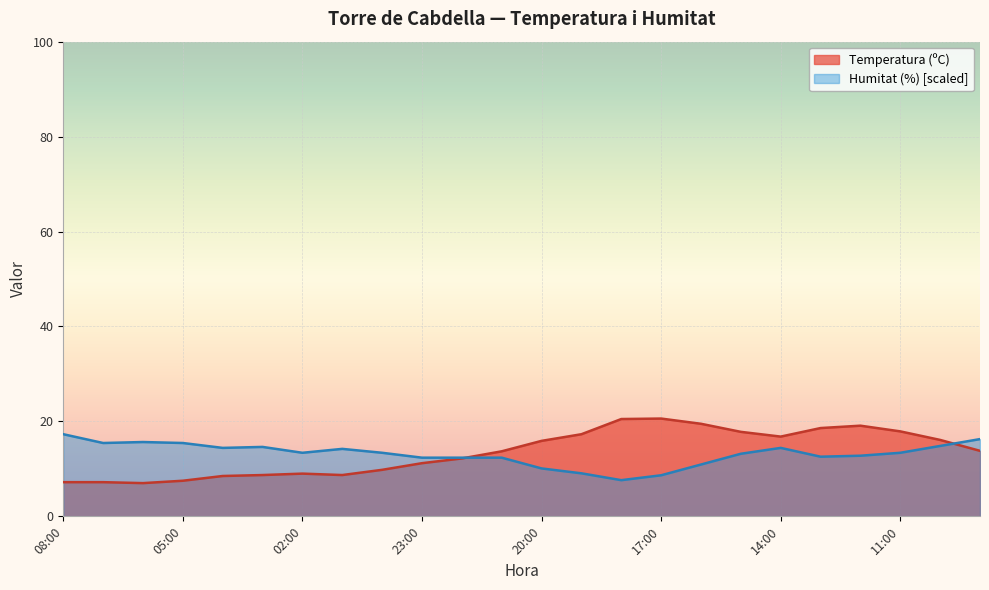

Where is Temperatura (ºC) nearest to the value 13?

21:00